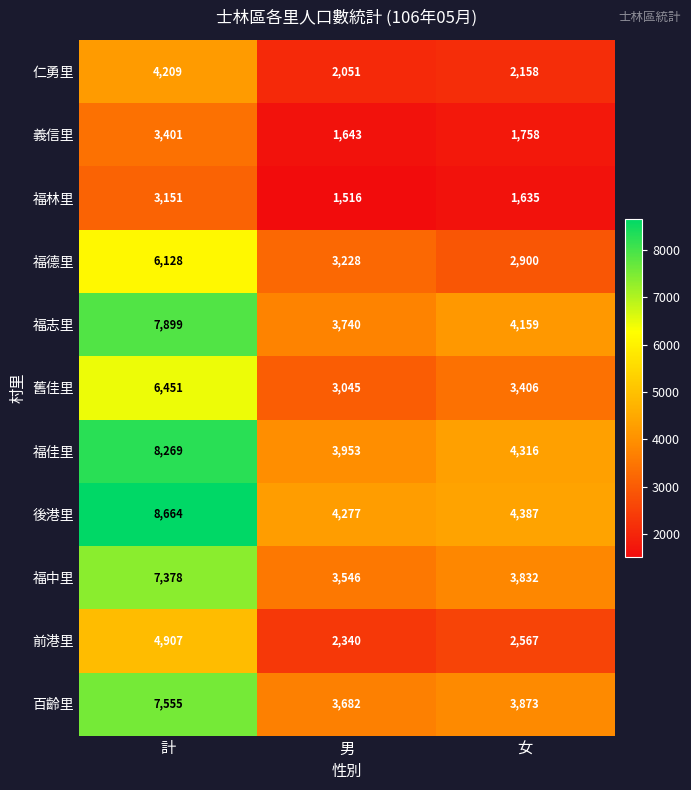

What is the sum of the 義信里 values at 男 and 女?

3401